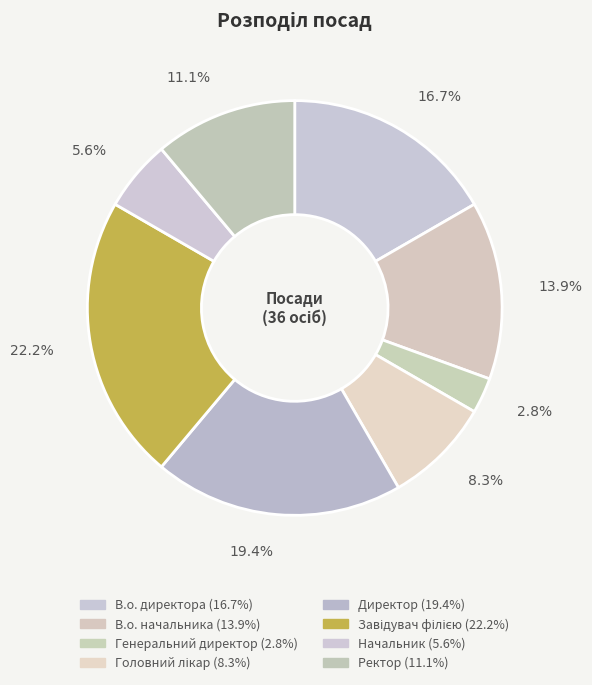

Does Генеральний директор represent more than half of the total?

No